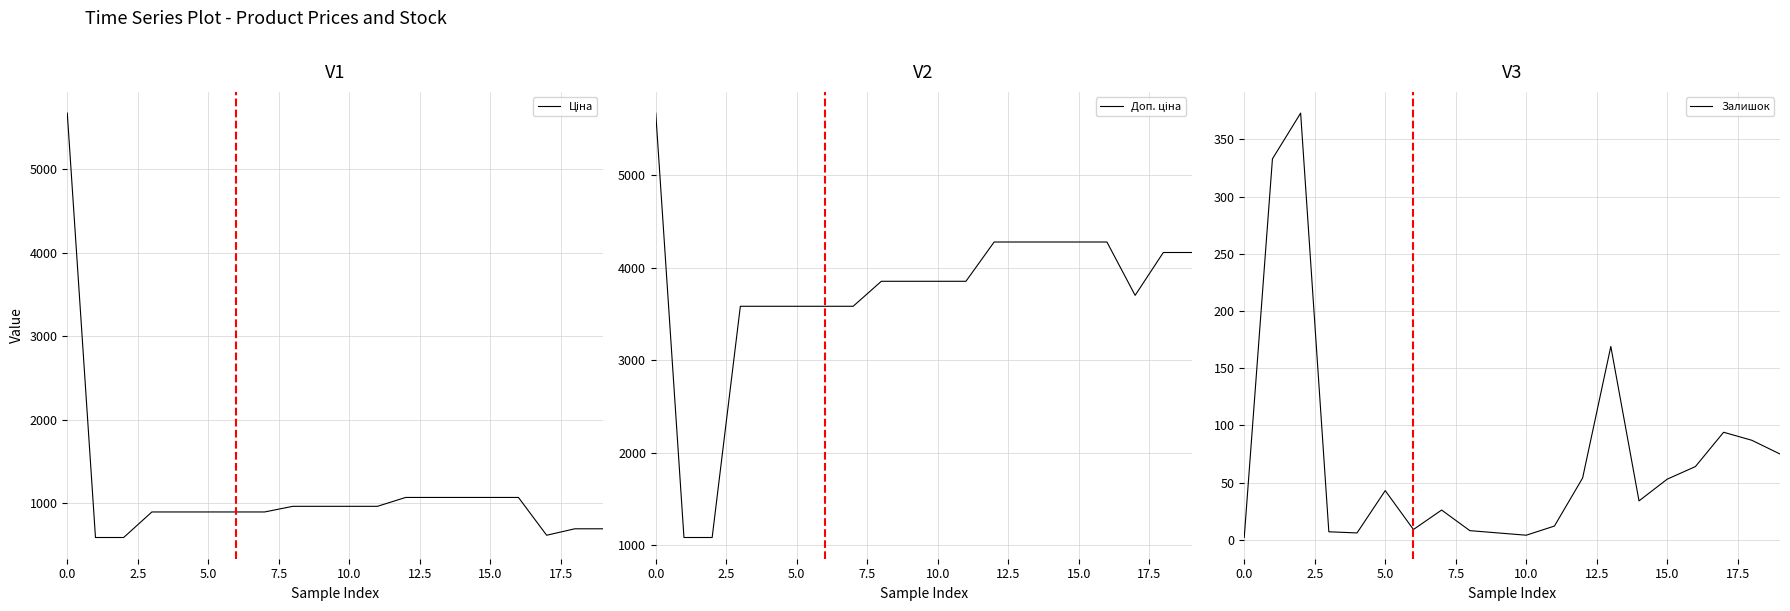

Rank the series by their average value, from highest to lowest.

Доп. ціна, Ціна, Залишок